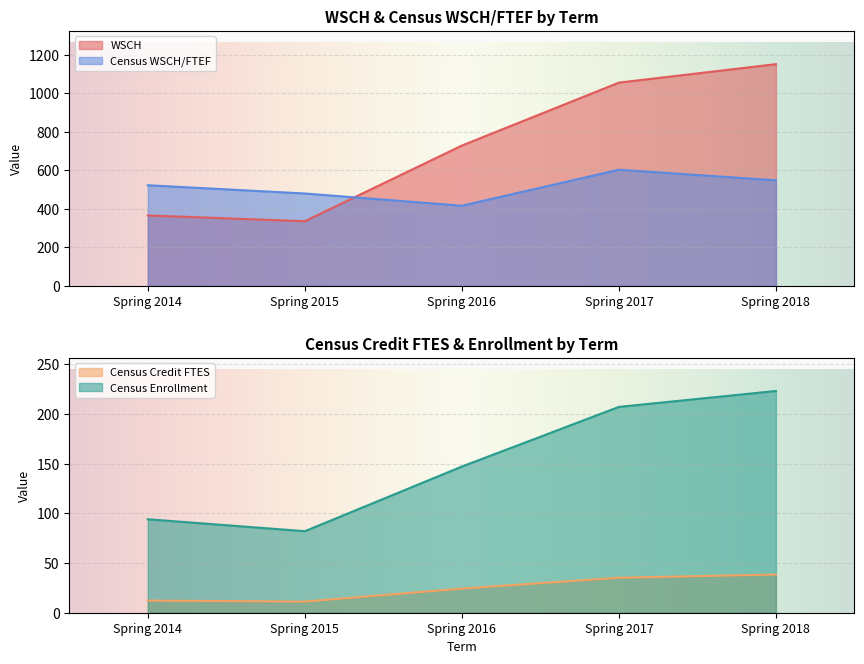

Reading left to right, transcribe all the data shown in this chart.

WSCH: Spring 2014=366.0	Spring 2015=336.0	Spring 2016=729.0	Spring 2017=1056.0	Spring 2018=1152.0
Census WSCH/FTEF: Spring 2014=522.9	Spring 2015=480.0	Spring 2016=416.6	Spring 2017=603.4	Spring 2018=548.6
Census Credit FTES: Spring 2014=12.2	Spring 2015=11.2	Spring 2016=24.3	Spring 2017=35.2	Spring 2018=38.4
Census Enrollment: Spring 2014=94.0	Spring 2015=82.0	Spring 2016=147.0	Spring 2017=207.0	Spring 2018=223.0